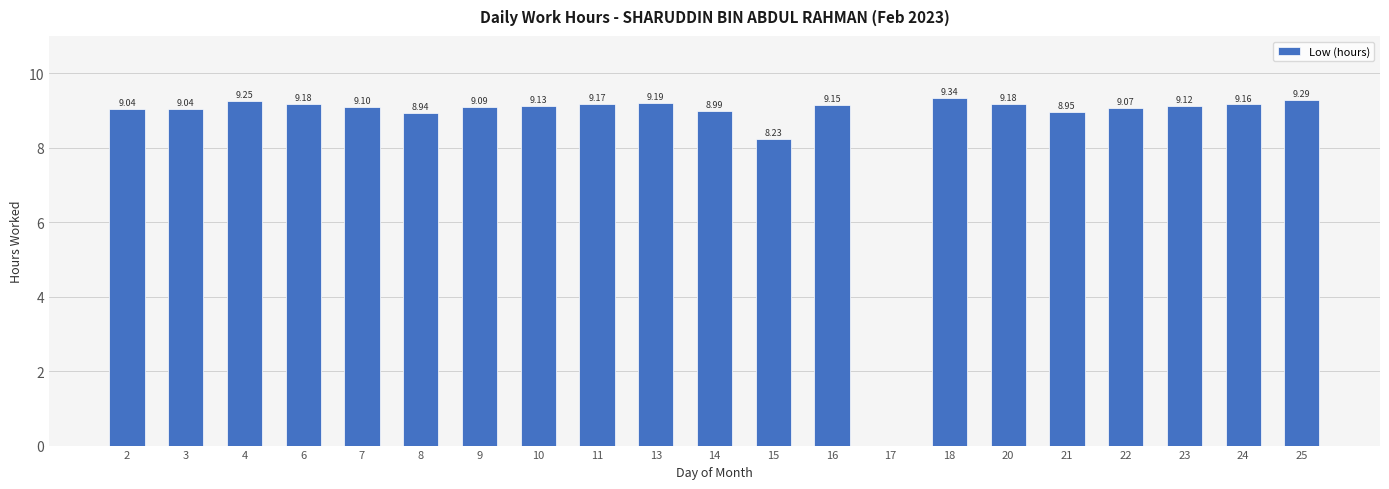

At which category does the chart reach its peak across all series?

18